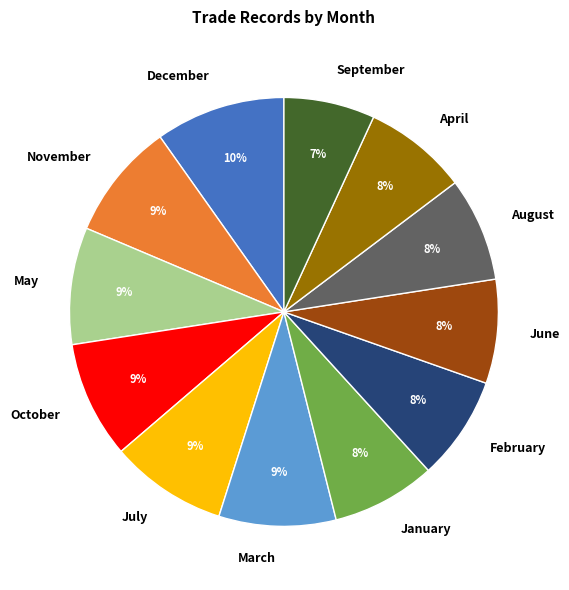

Is January the majority of the pie?

No